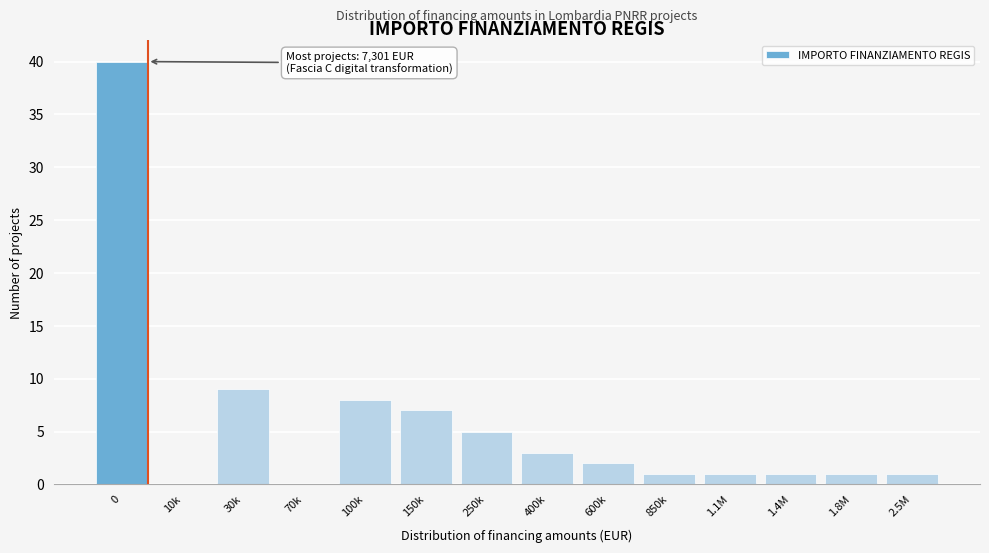

Reading left to right, list all the values displayed in this chart.

0=40	10k=0	30k=9	70k=0	100k=8	150k=7	250k=5	400k=3	600k=2	850k=1	1.1M=1	1.4M=1	1.8M=1	2.5M=1